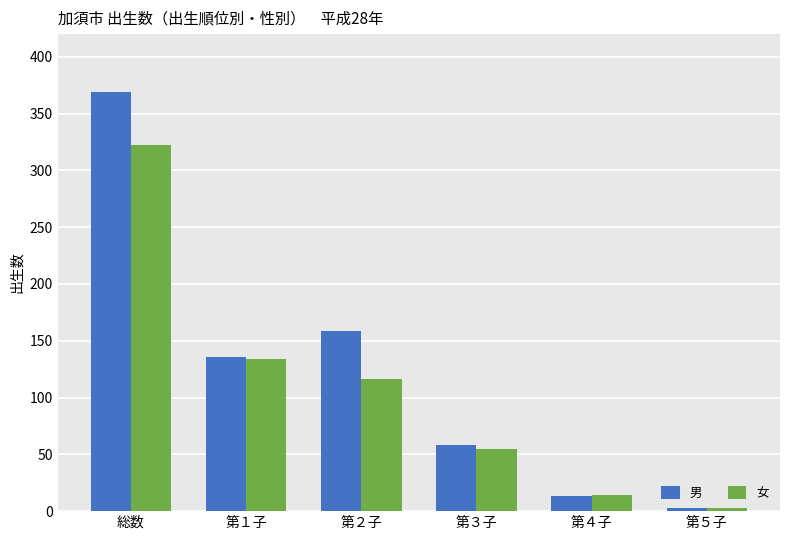

Reading left to right, extract all data points from this chart.

男: 総数=369	第１子=136	第２子=159	第３子=58	第４子=13	第５子=3
女: 総数=322	第１子=134	第２子=116	第３子=55	第４子=14	第５子=3